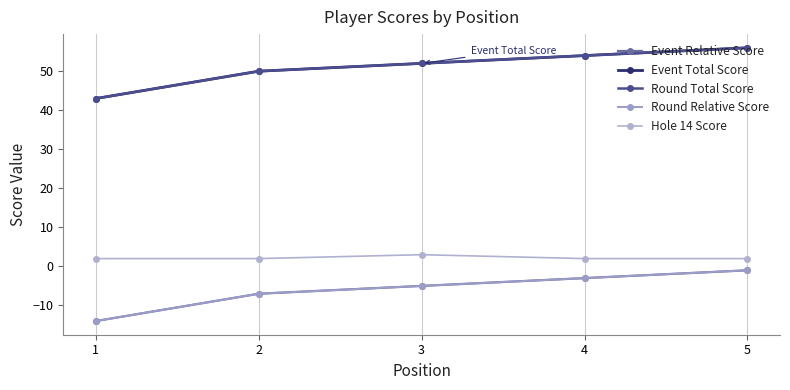

Does the chart have visible grid lines?

Yes